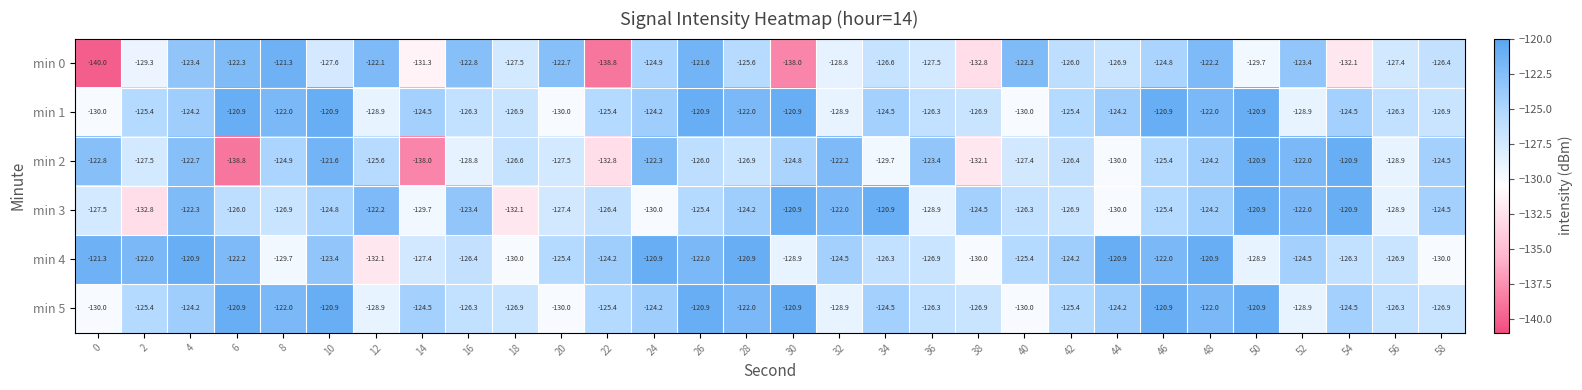

What is the total value across all series at 6?

-751.1